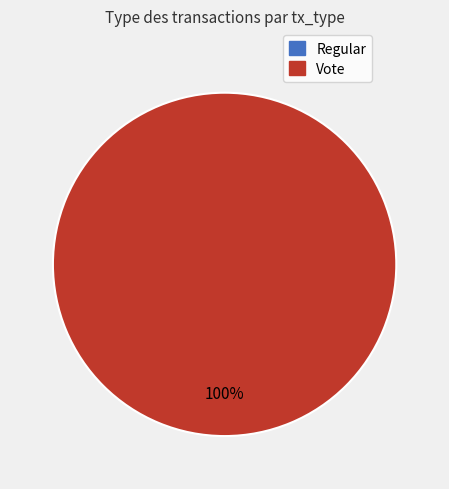

How many segments does this pie chart have?

2